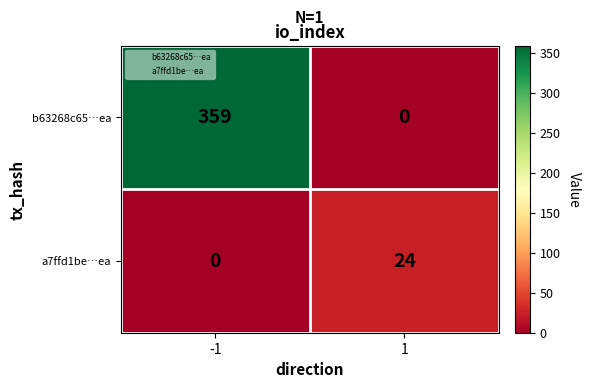

Reading right to left, list all the values displayed in this chart.

b63268c65…ea: 0	359
a7ffd1be…ea: 24	0